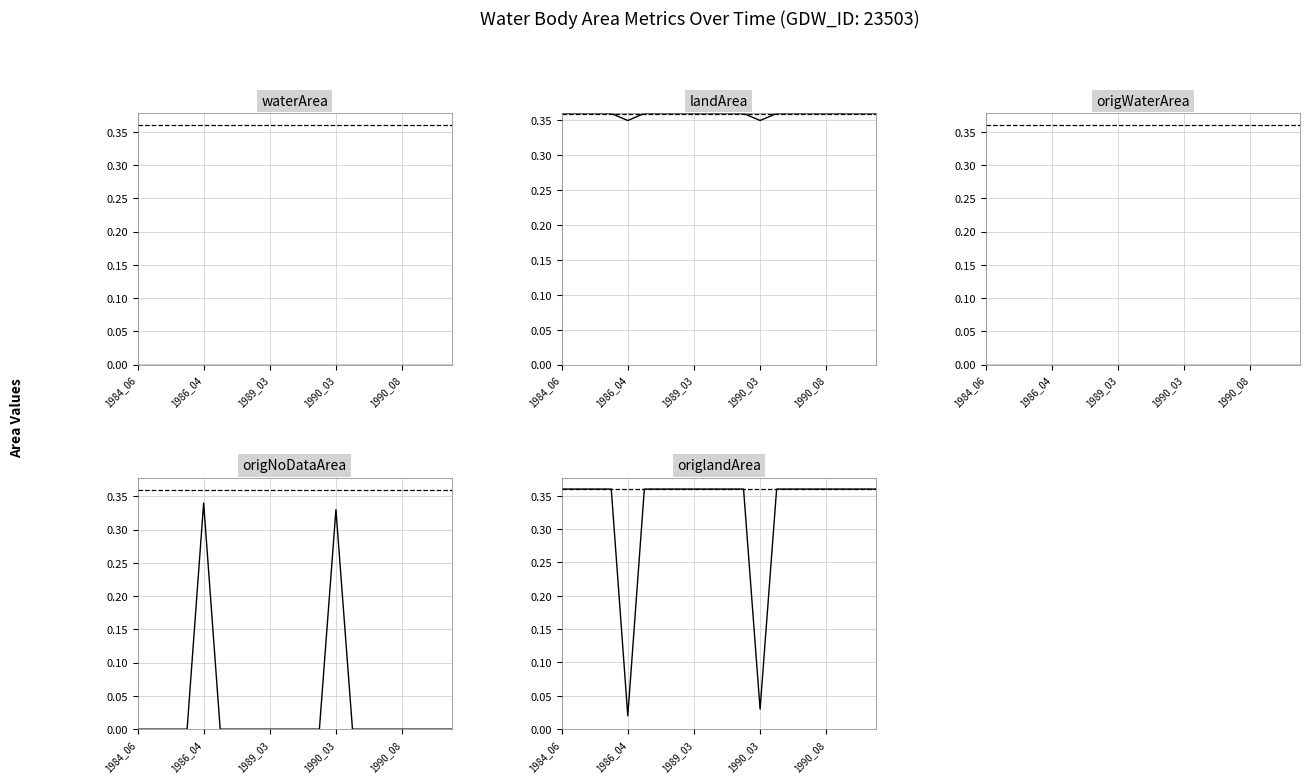

What is the spread (max minus min) of values at 7?

0.4